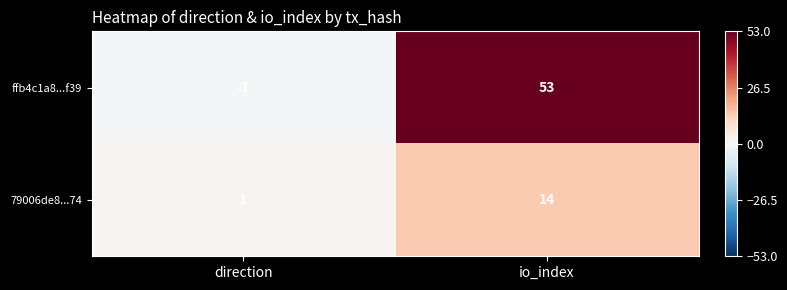

Count the number of categories in the chart.

2